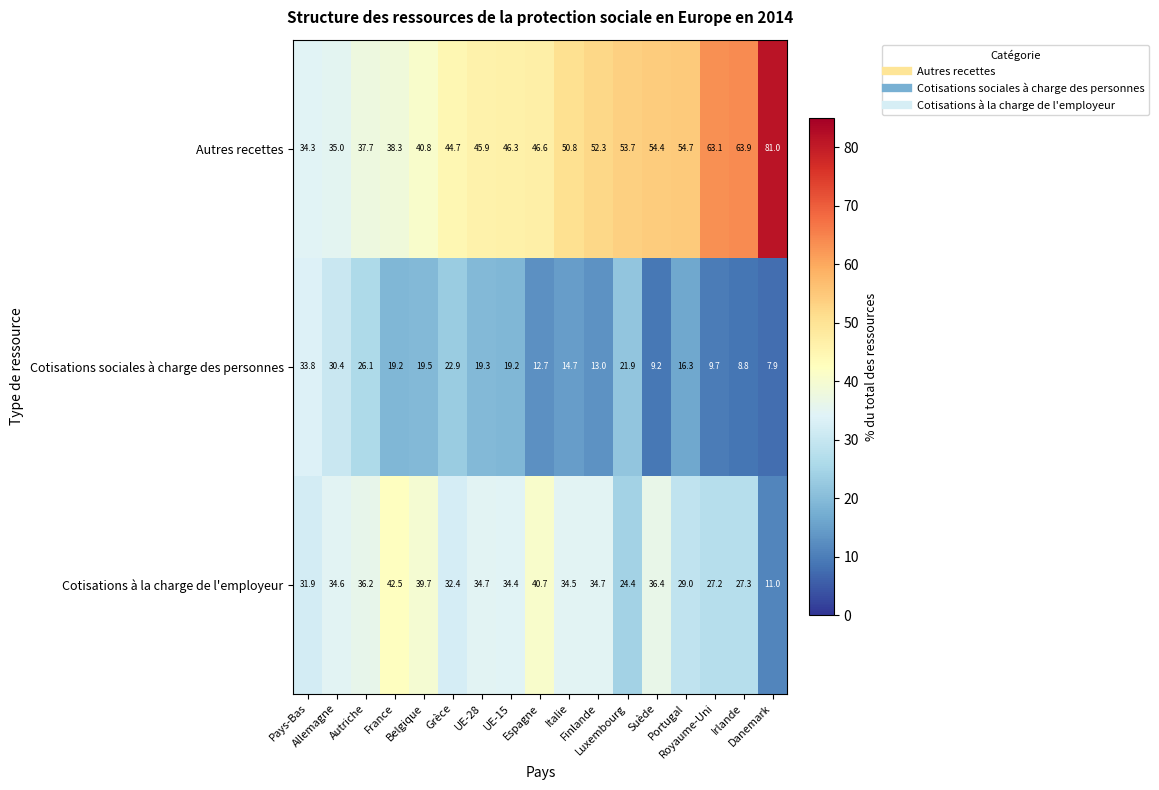

Between Irlande and Danemark, which series saw the biggest shift?

Autres recettes